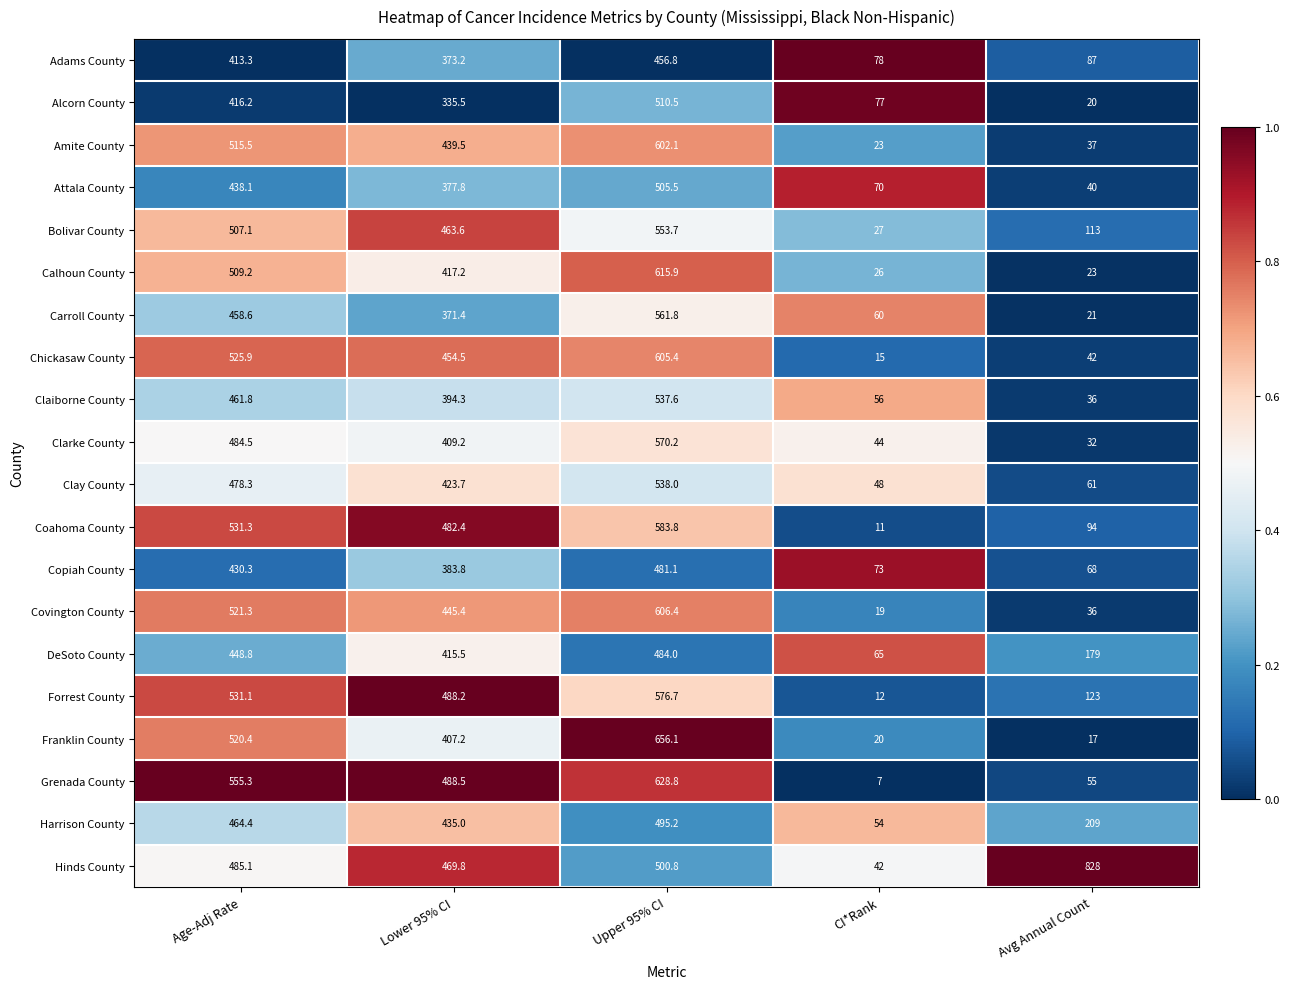

What is the difference between the second highest and second lowest values in the Carroll County series?

398.6